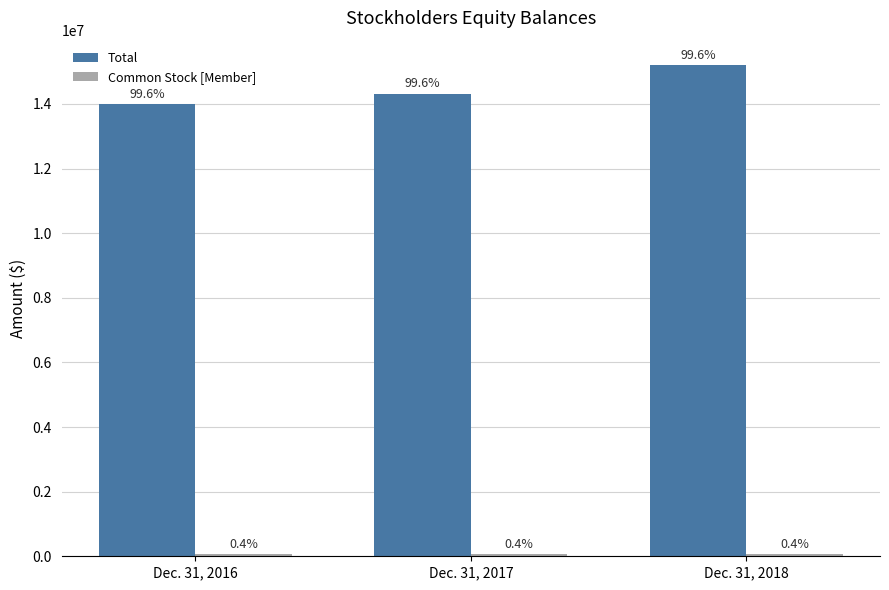

How many bars are there in each group?

2